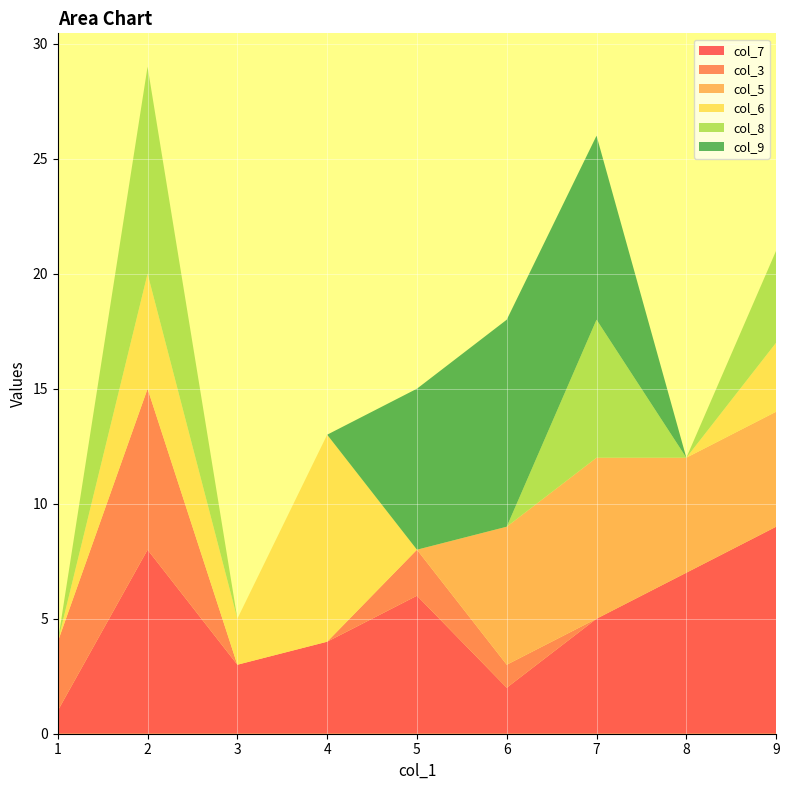

Reading left to right, list all the values displayed in this chart.

col_7: 1=1	2=8	3=3	4=4	5=6	6=2	7=5	8=7	9=9
col_3: 1=3	2=7	3=0	4=0	5=2	6=1	7=0	8=0	9=0
col_5: 1=0	2=0	3=0	4=0	5=0	6=6	7=7	8=5	9=5
col_6: 1=0	2=5	3=2	4=9	5=0	6=0	7=0	8=0	9=3
col_8: 1=0	2=9	3=0	4=0	5=0	6=0	7=6	8=0	9=4
col_9: 1=0	2=0	3=0	4=0	5=7	6=9	7=8	8=0	9=0